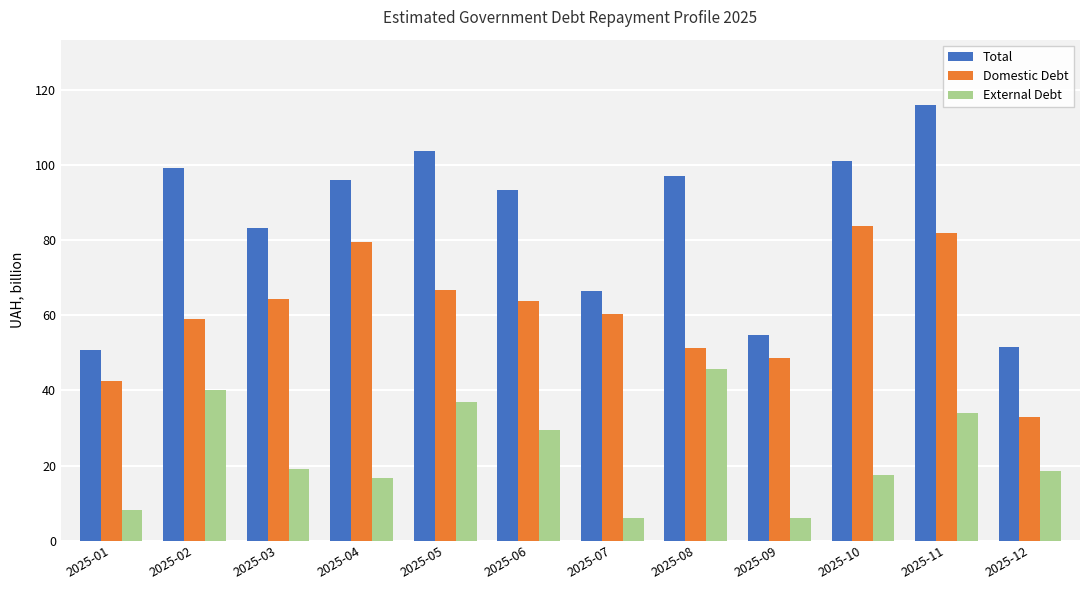

What is the sum of all Total values?

1013.8